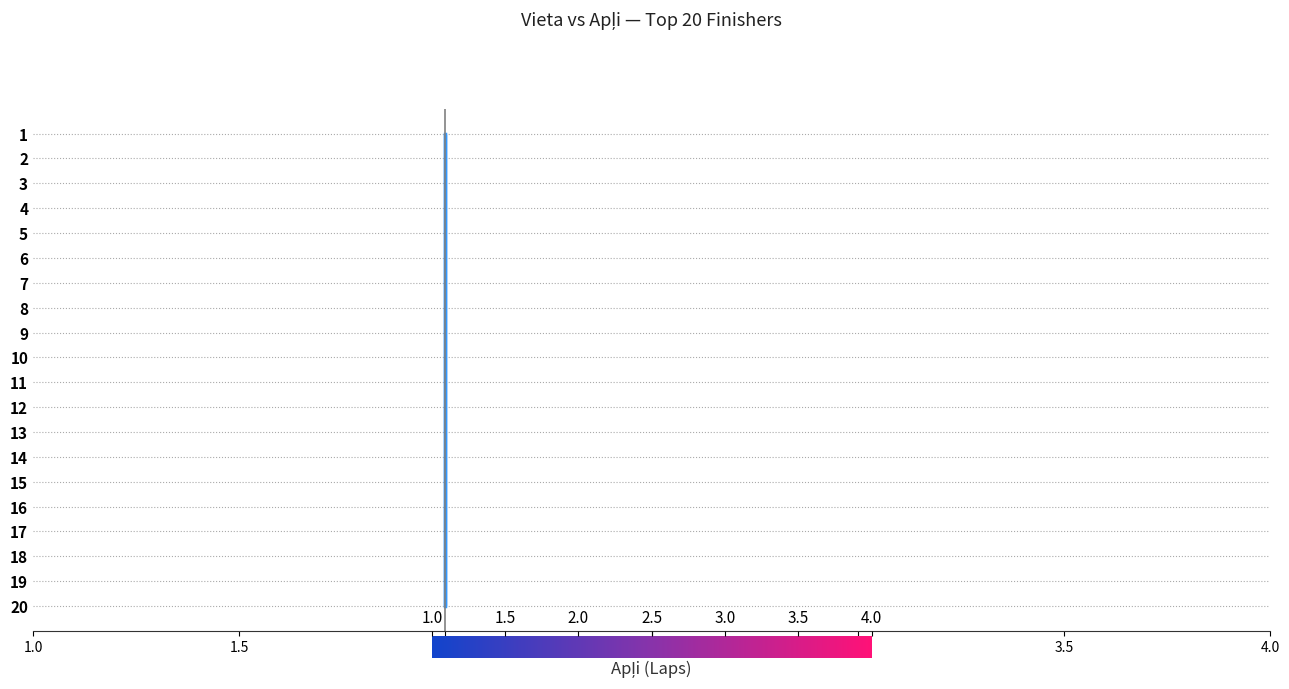

Which has a higher value, 2.0 or 2.0?

2.0